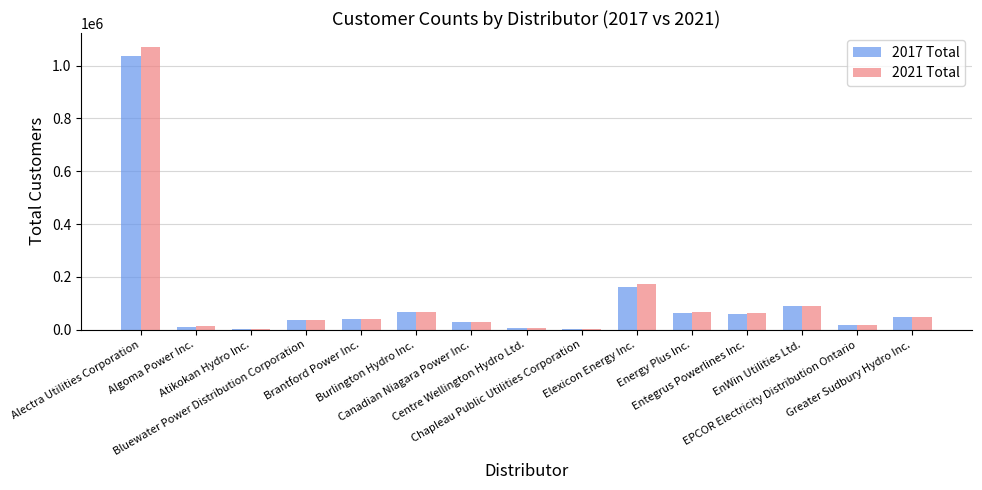

What is the maximum value shown in the chart?

1069684